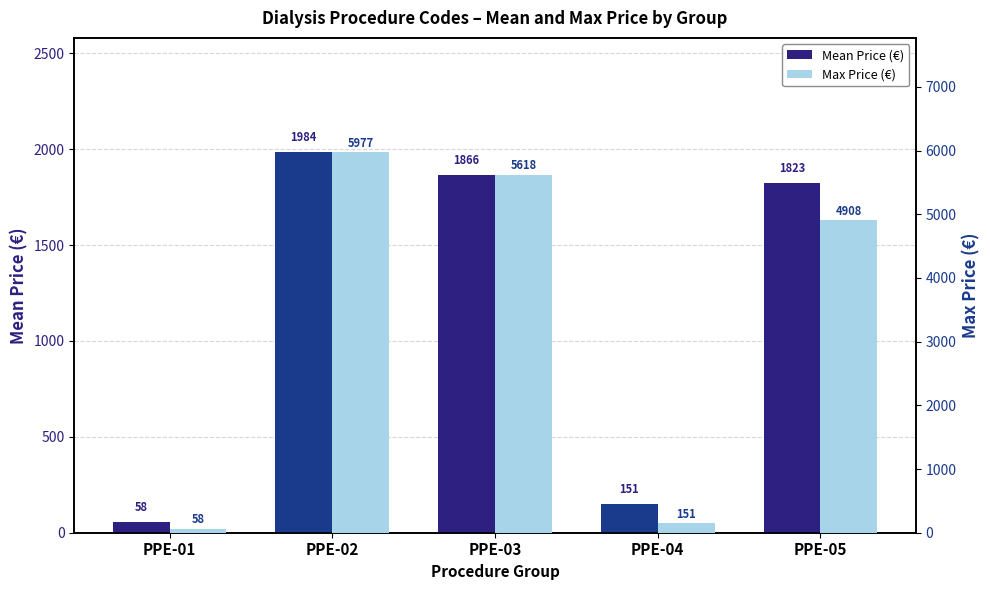

What is the value of the Max Price (€) bar at the 1st from the left?

58.1